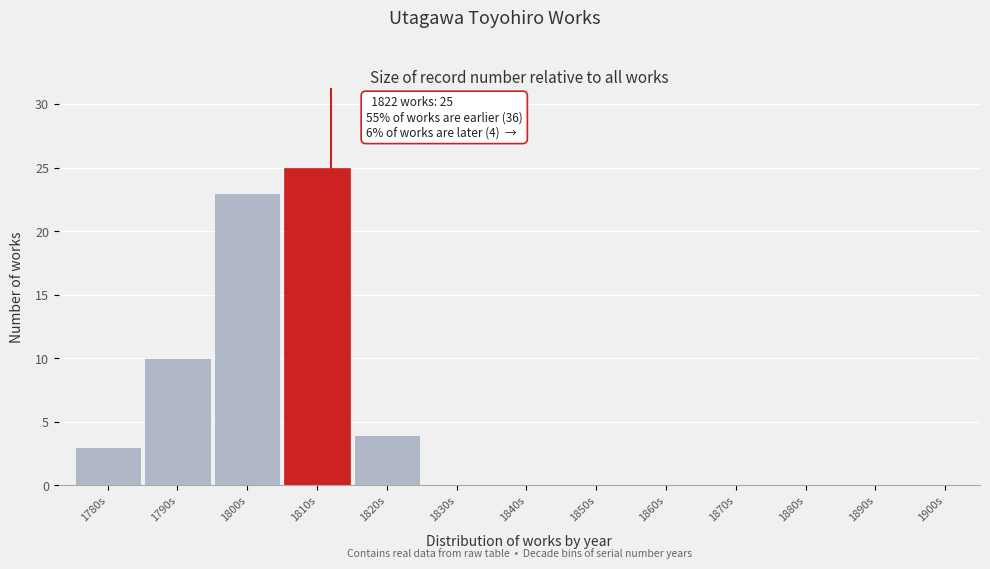

Reading left to right, list all the values displayed in this chart.

1780s=3	1790s=10	1800s=23	1810s=25	1820s=4	1830s=0	1840s=0	1850s=0	1860s=0	1870s=0	1880s=0	1890s=0	1900s=0